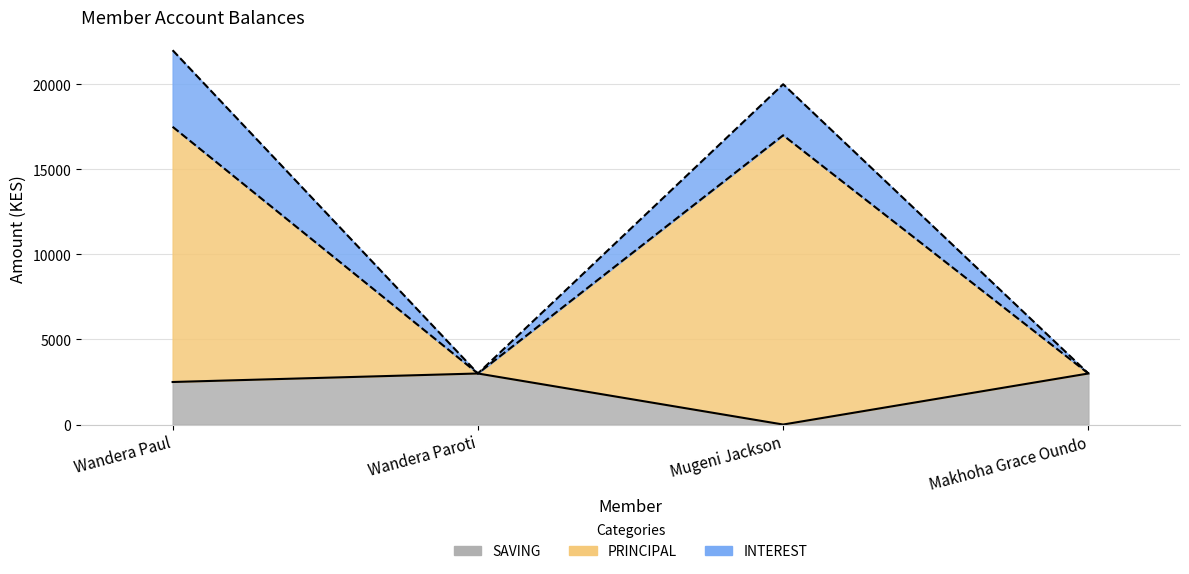

At which category does PRINCIPAL reach its first local valley?

Wandera Paroti